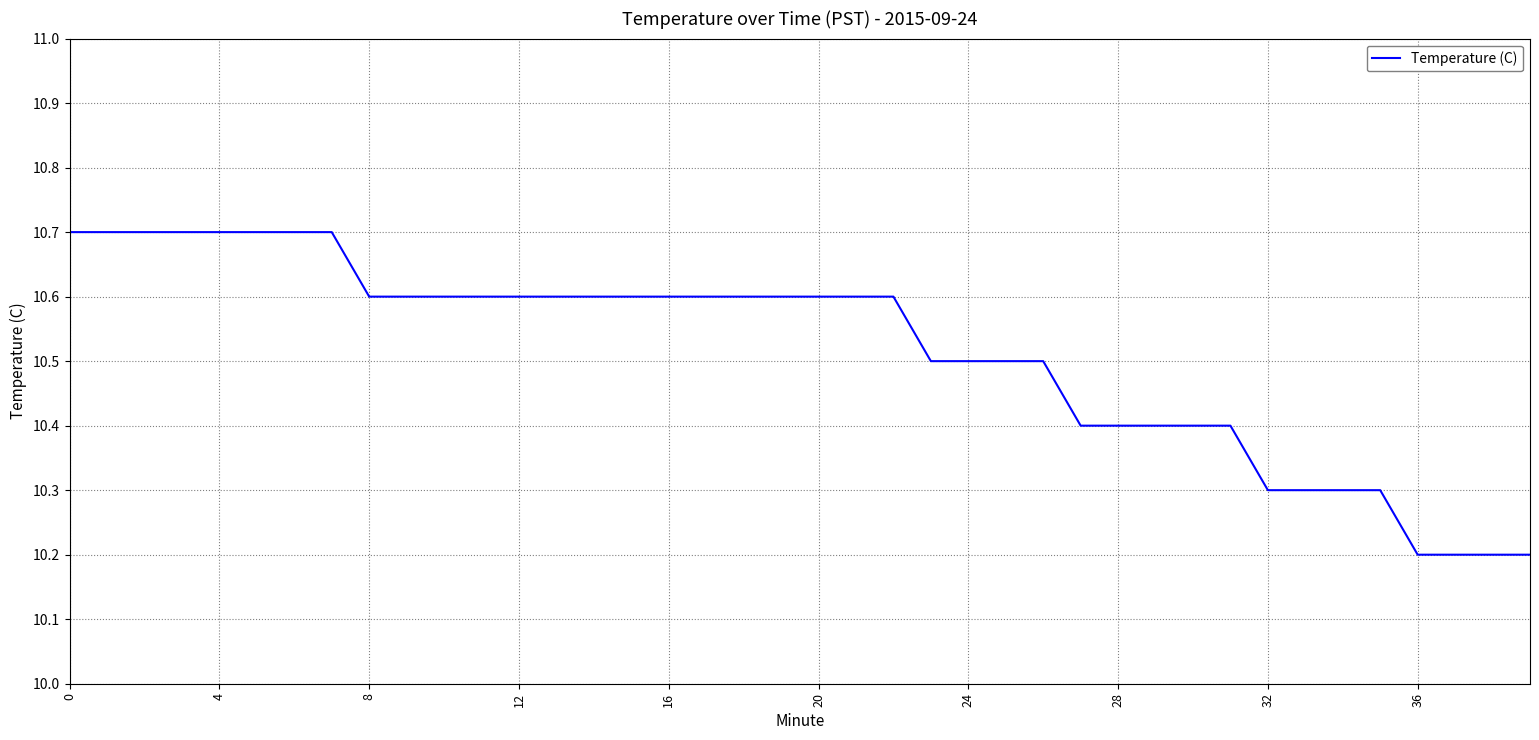

What is the difference between the maximum and minimum values?

0.5